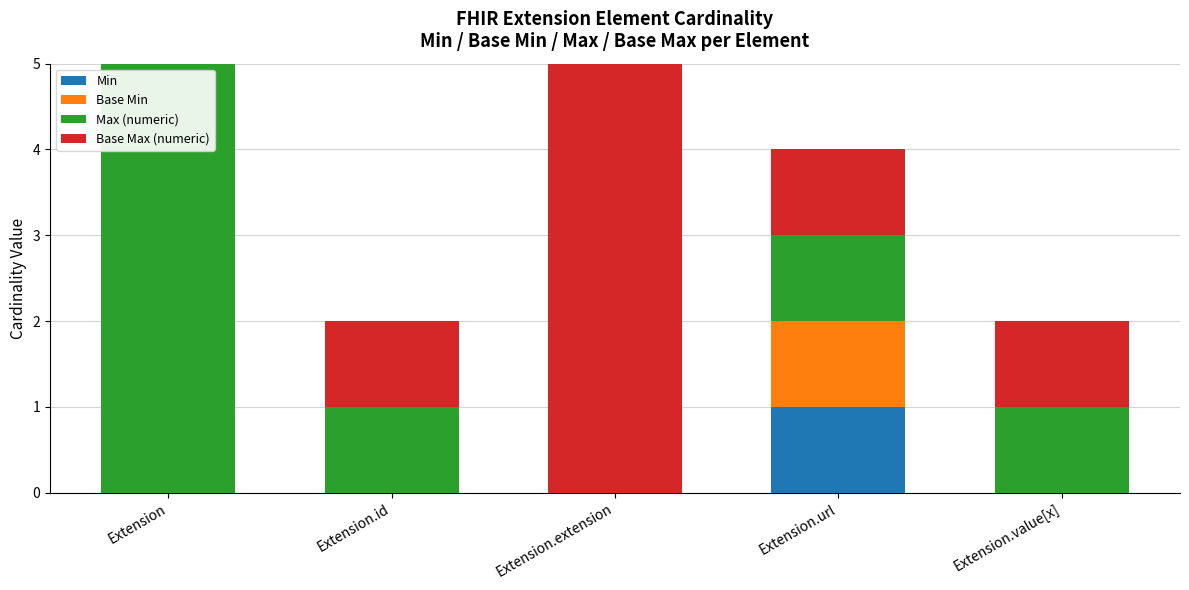

Rank the categories by Max (numeric) value from highest to lowest.

Extension, Extension.id, Extension.url, Extension.value[x], Extension.extension